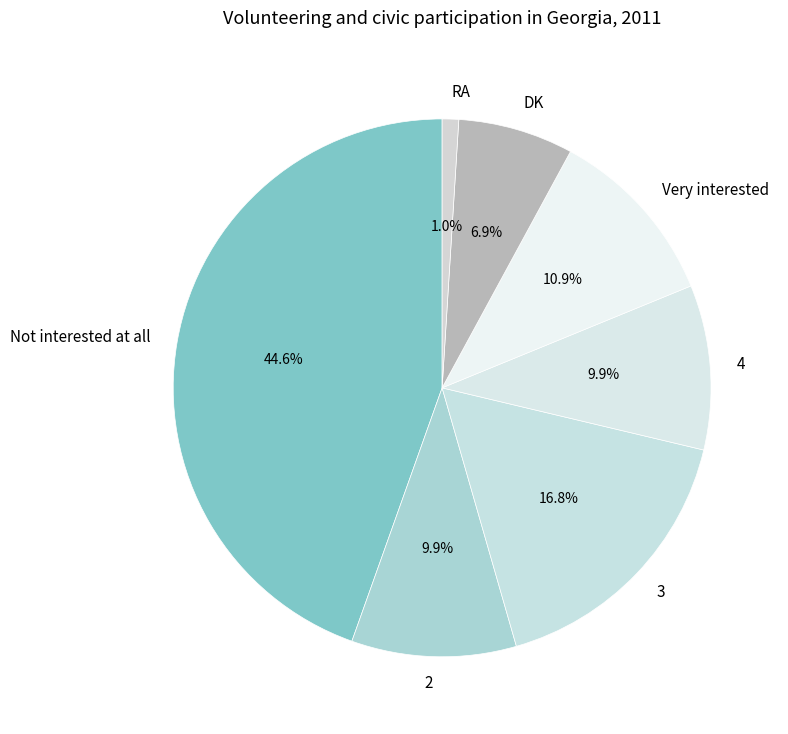

What is the largest slice in the pie chart?

Not interested at all